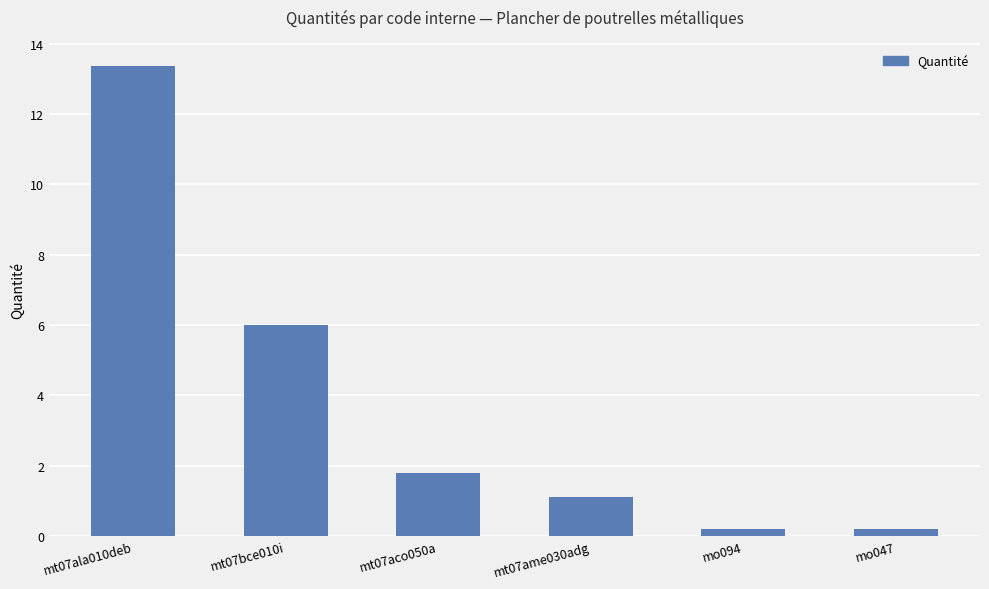

What is the change in value from mt07aco050a to mo094?

-1.6